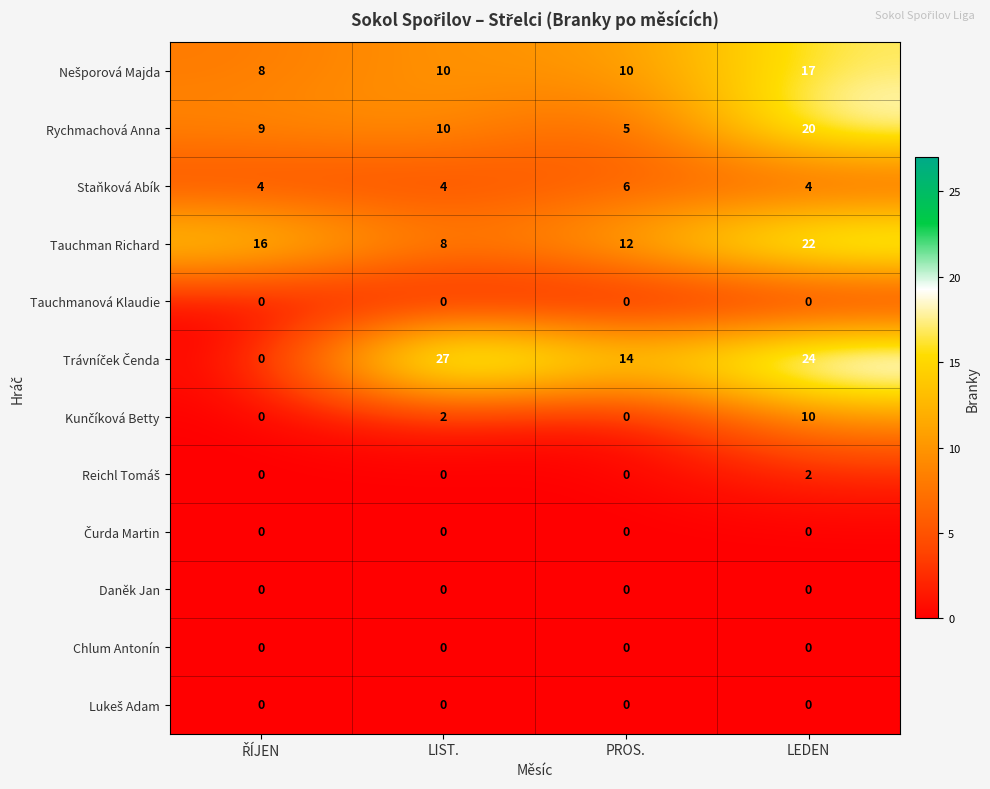

At how many categories does at least one series exceed 6?

4